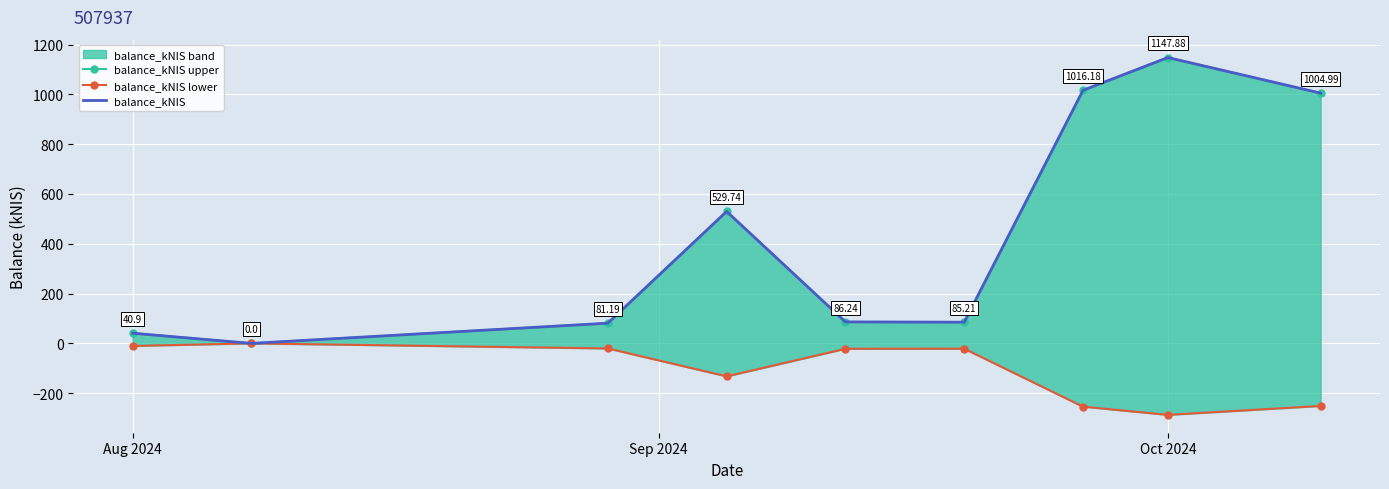

How many negative values does the balance_kNIS lower series have?

8